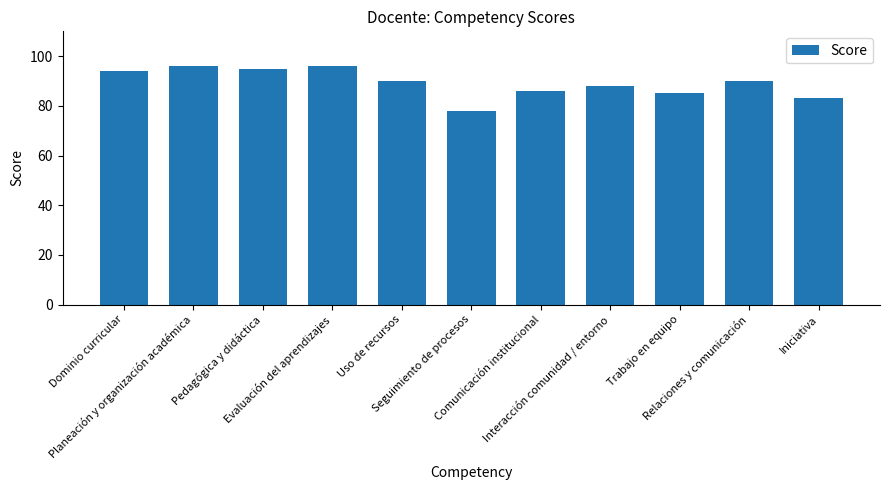

Reading right to left, extract all data points from this chart.

83	90	85	88	86	78	90	96	95	96	94